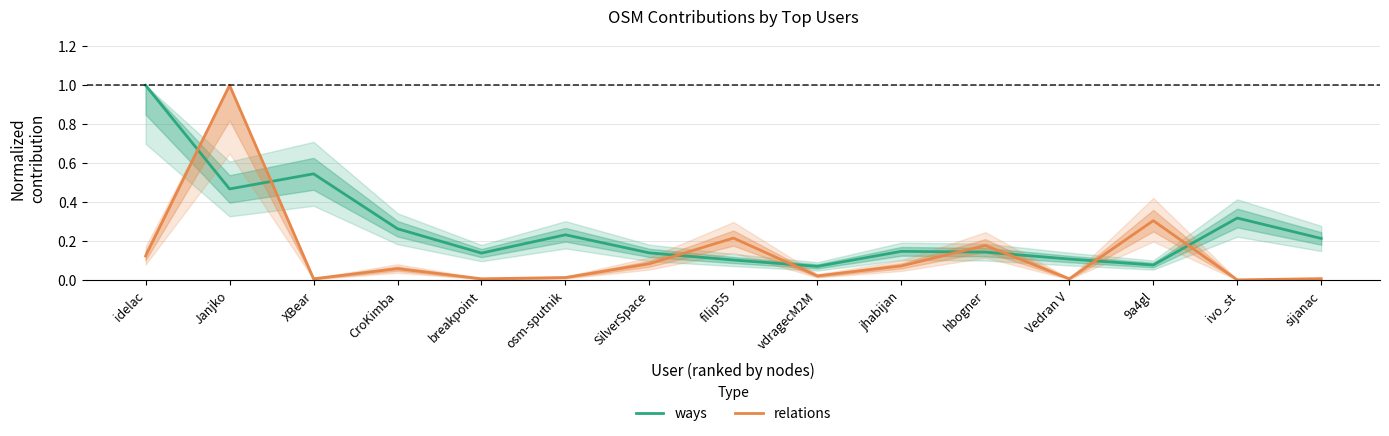

Which series has the largest total across all categories?

ways